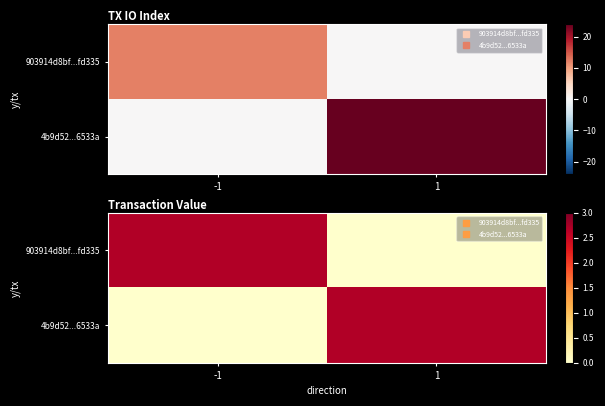

At how many categories does at least one series exceed 2?

2